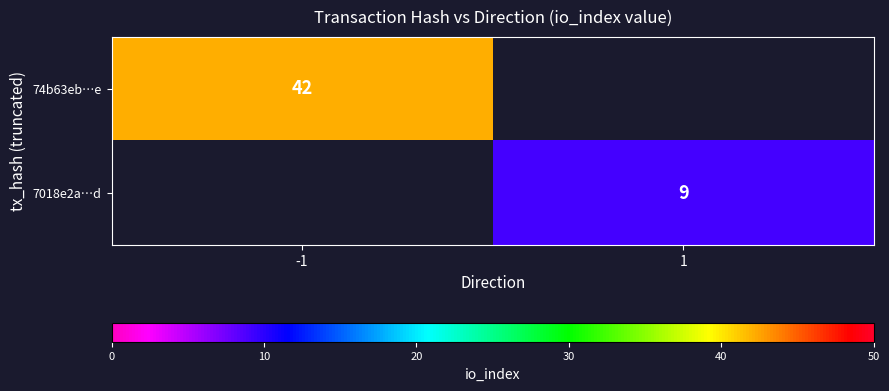

Is the value of 7018e2a…d at 1 greater than the value of 74b63eb…e at -1?

No